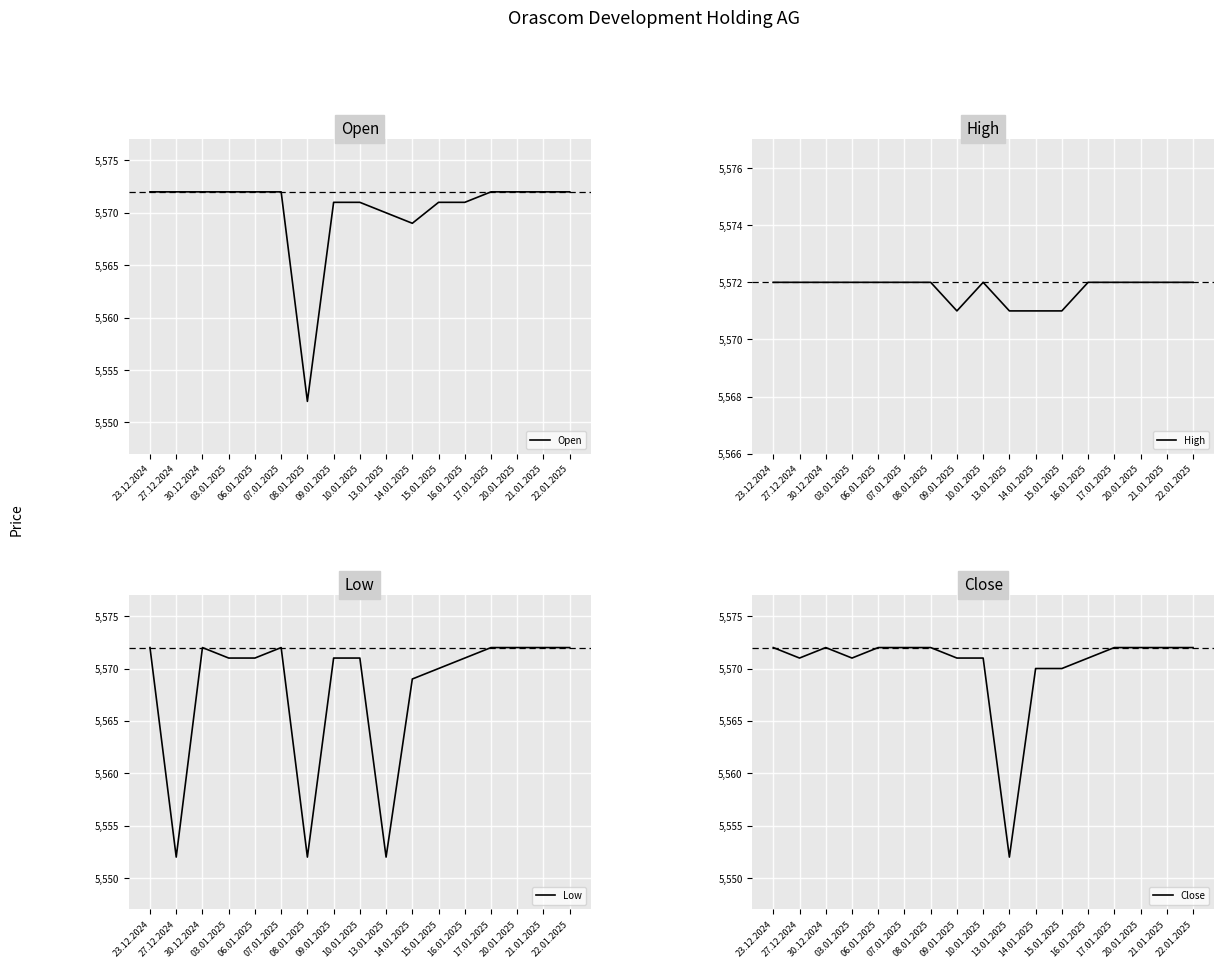

List the labels in order of Open value, largest first.

23.12.2024, 27.12.2024, 30.12.2024, 03.01.2025, 06.01.2025, 07.01.2025, 17.01.2025, 20.01.2025, 21.01.2025, 22.01.2025, 09.01.2025, 10.01.2025, 15.01.2025, 16.01.2025, 13.01.2025, 14.01.2025, 08.01.2025